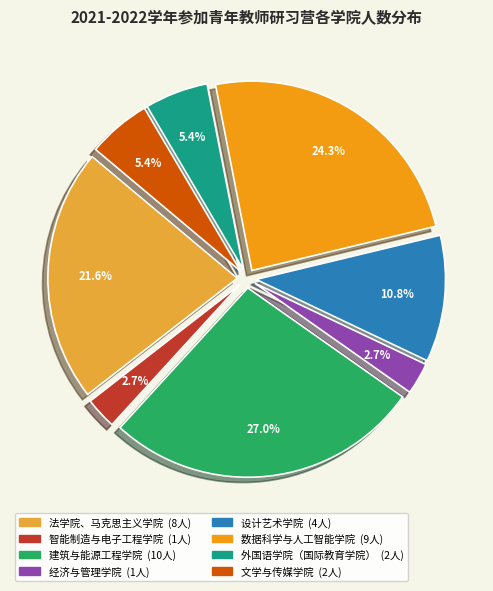

True or false: 建筑与能源工程学院 accounts for 27% of the total.

True